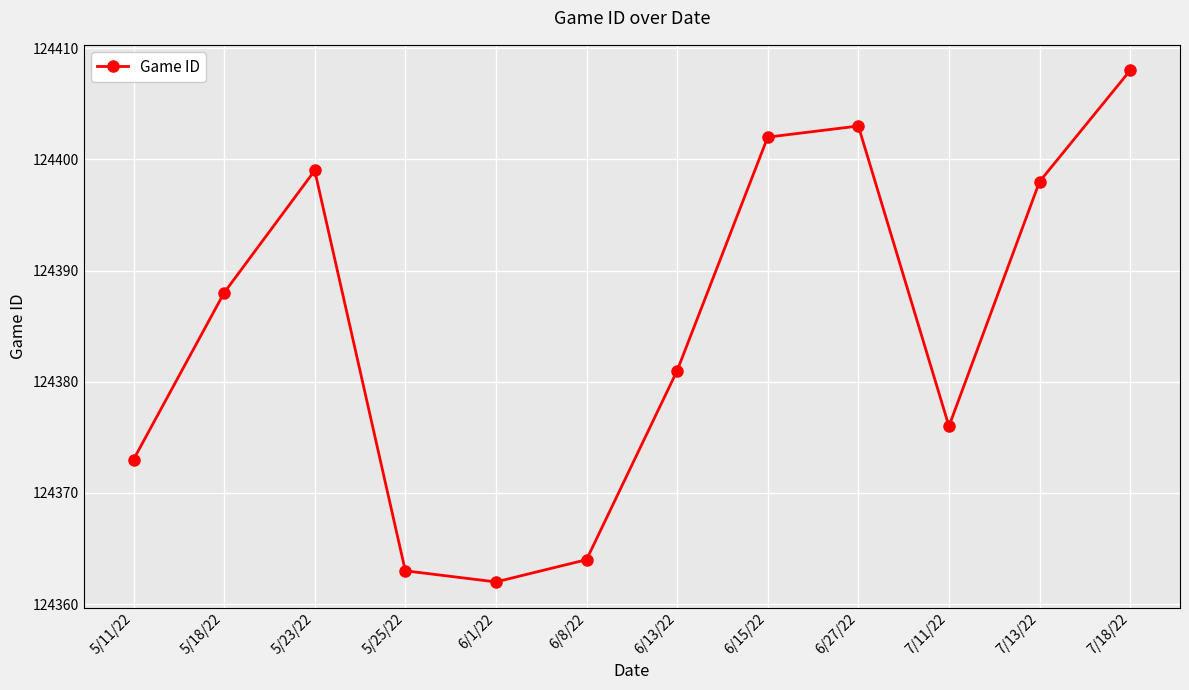

Rank the categories by value from highest to lowest.

7/18/22, 6/27/22, 6/15/22, 5/23/22, 7/13/22, 5/18/22, 6/13/22, 7/11/22, 5/11/22, 6/8/22, 5/25/22, 6/1/22